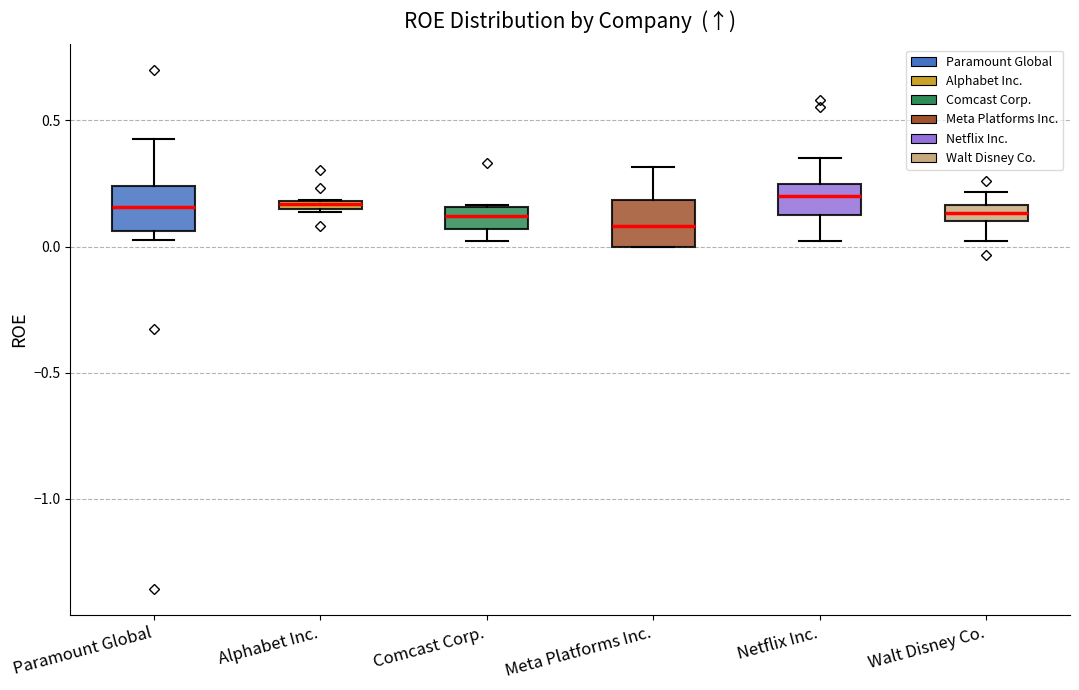

Where is the lower edge of the box for Paramount Global on the y-axis? The values are not printed on the chart, so give them approximately, as read against the axis.

0.05